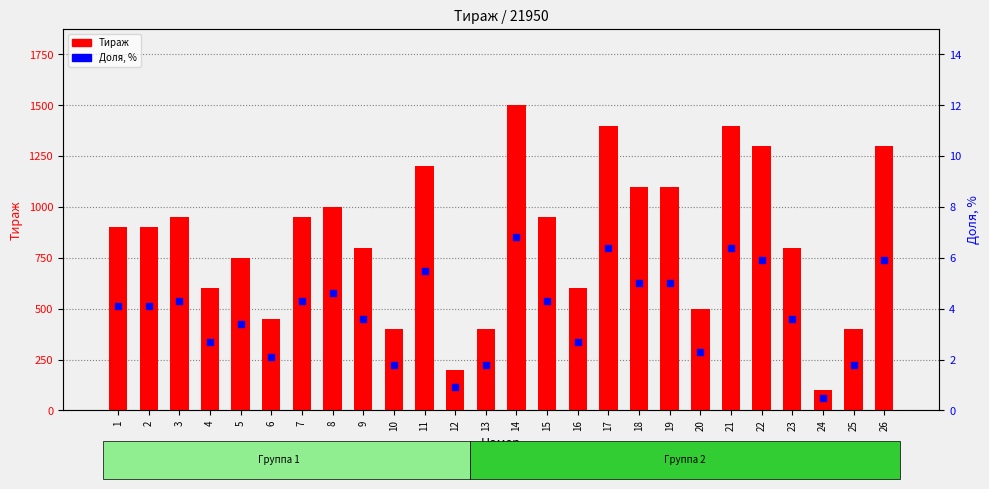

Which series has the largest total across all categories?

Тираж